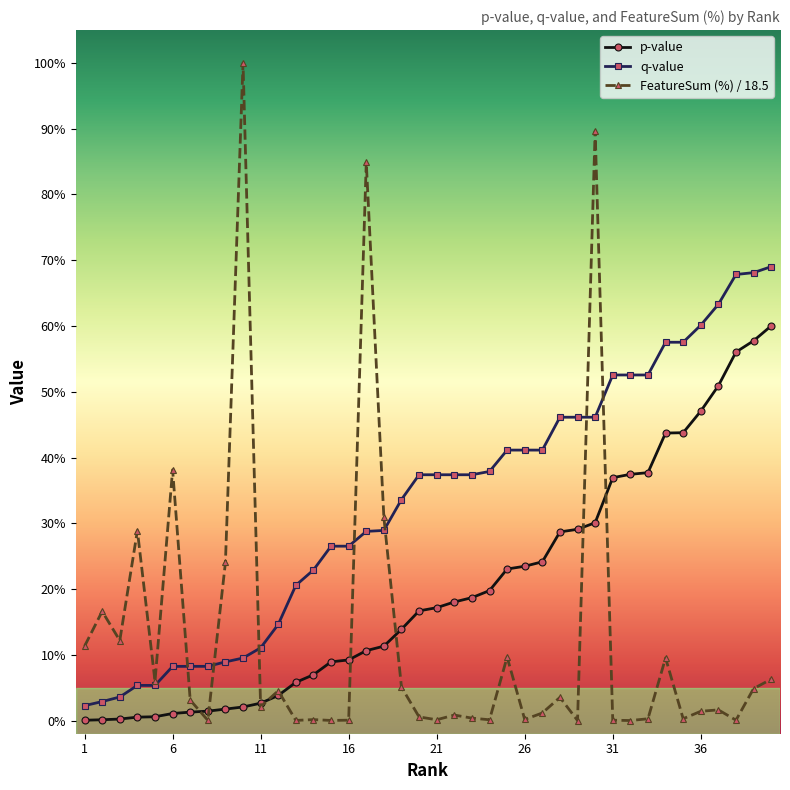

Reading left to right, transcribe all the data shown in this chart.

p-value: 0.0	0.0	0.0	0.0	0.0	0.0	0.0	0.0	0.0	0.0	0.0	0.0	0.1	0.1	0.1	0.1	0.1	0.1	0.1	0.2	0.2	0.2	0.2	0.2	0.2	0.2	0.2	0.3	0.3	0.3	0.4	0.4	0.4	0.4	0.4	0.5	0.5	0.6	0.6	0.6
q-value: 0.0	0.0	0.0	0.1	0.1	0.1	0.1	0.1	0.1	0.1	0.1	0.1	0.2	0.2	0.3	0.3	0.3	0.3	0.3	0.4	0.4	0.4	0.4	0.4	0.4	0.4	0.4	0.5	0.5	0.5	0.5	0.5	0.5	0.6	0.6	0.6	0.6	0.7	0.7	0.7
FeatureSum (%) / 18.5: 0.1	0.2	0.1	0.3	0.1	0.4	0.0	0.0	0.2	1.0	0.0	0.0	0.0	0.0	0.0	0.0	0.8	0.3	0.1	0.0	0.0	0.0	0.0	0.0	0.1	0.0	0.0	0.0	0.0	0.9	0.0	0.0	0.0	0.1	0.0	0.0	0.0	0.0	0.0	0.1